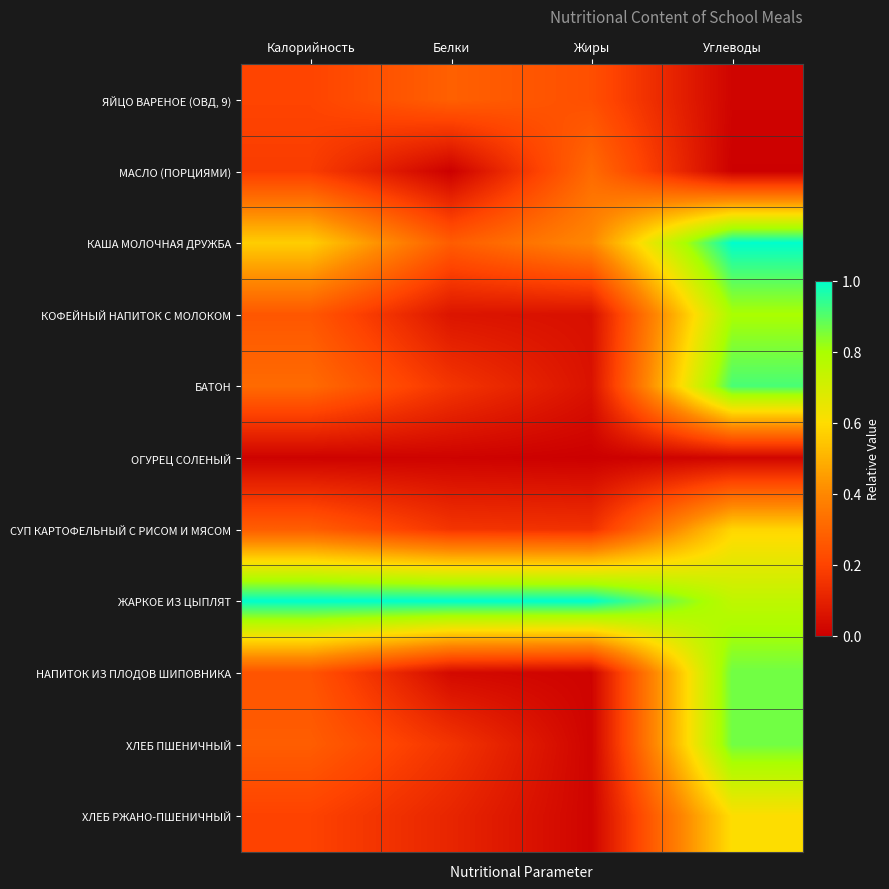

Rank the series by their maximum value, from highest to lowest.

КАША МОЛОЧНАЯ ДРУЖБА, ЖАРКОЕ ИЗ ЦЫПЛЯТ, БАТОН, НАПИТОК ИЗ ПЛОДОВ ШИПОВНИКА, ХЛЕБ ПШЕНИЧНЫЙ, КОФЕЙНЫЙ НАПИТОК С МОЛОКОМ, ХЛЕБ РЖАНО-ПШЕНИЧНЫЙ, СУП КАРТОФЕЛЬНЫЙ С РИСОМ И МЯСОМ, МАСЛО (ПОРЦИЯМИ), ЯЙЦО ВАРЕНОЕ (ОВД, 9), ОГУРЕЦ СОЛЕНЫЙ